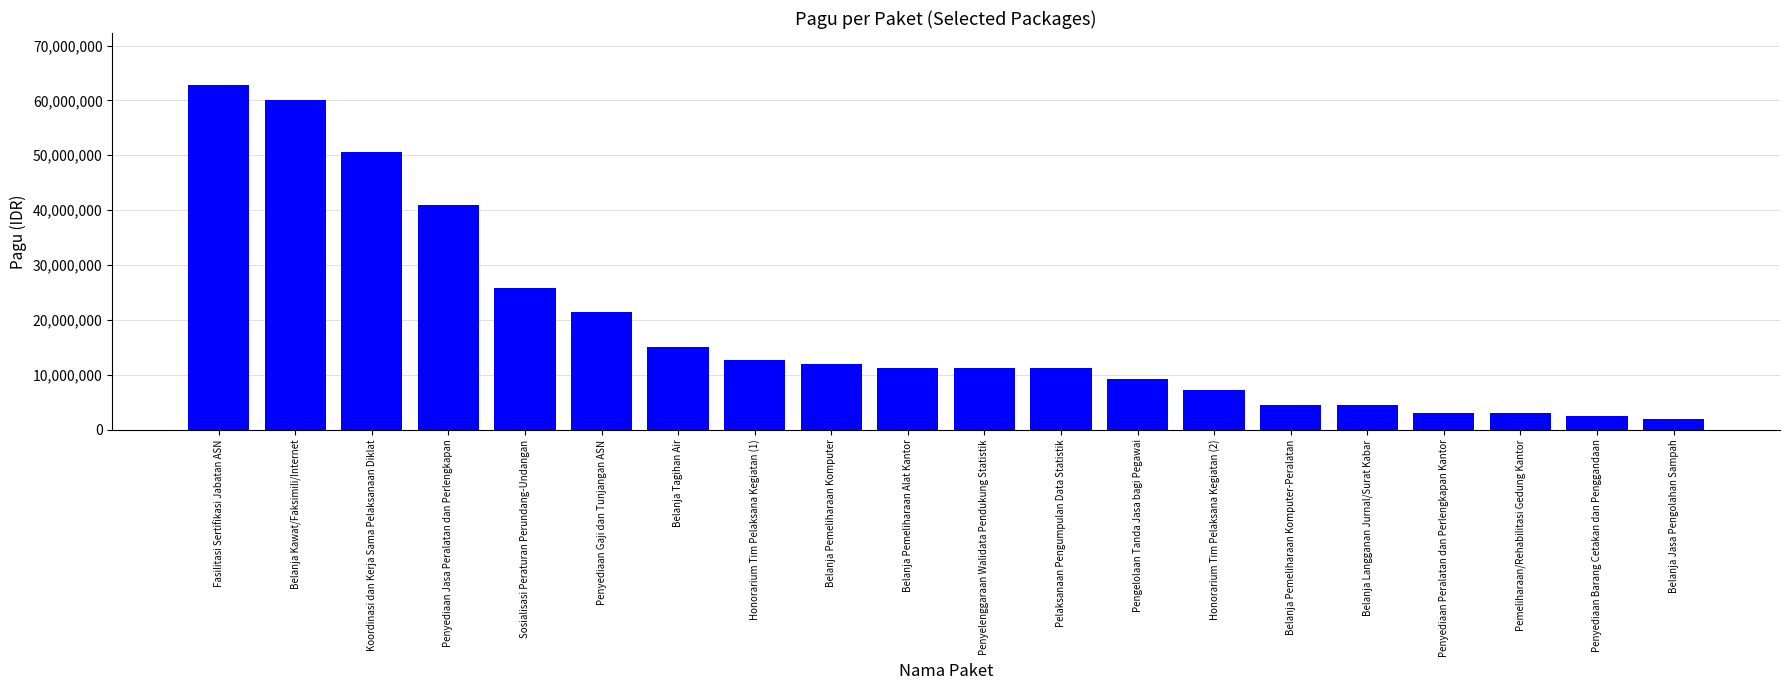

What position from the right is Belanja Tagihan Air?

14